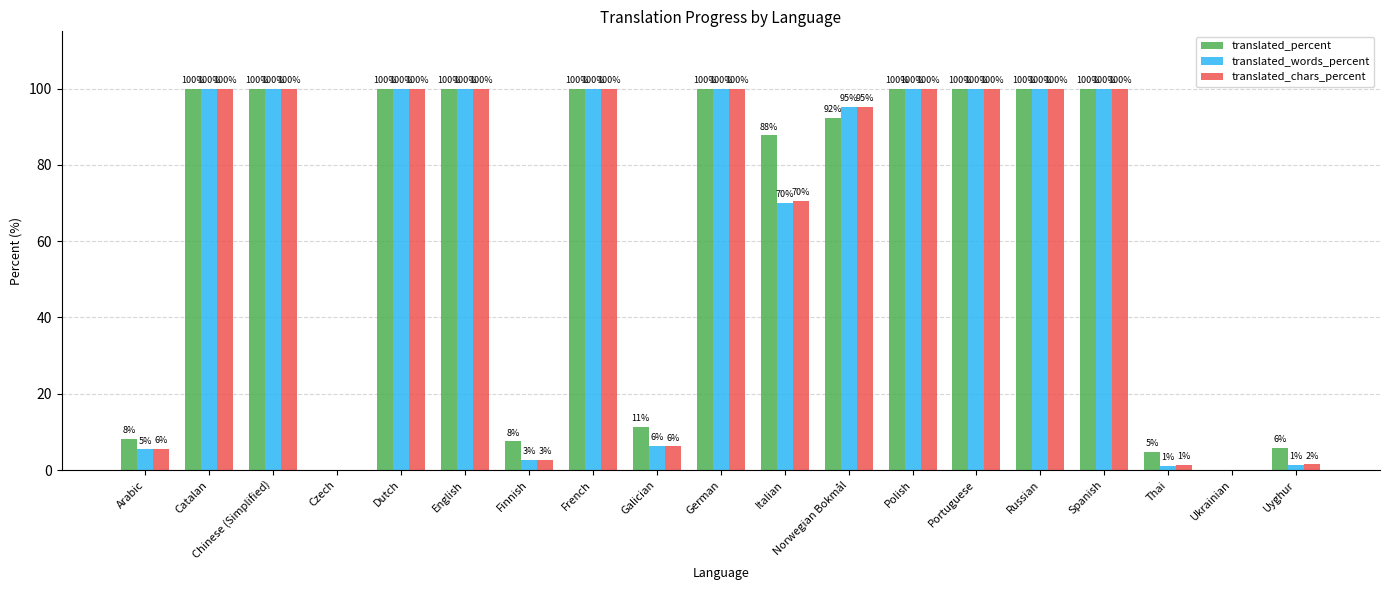

The translated_chars_percent series shows 20.2 at Italian. True or false?

False